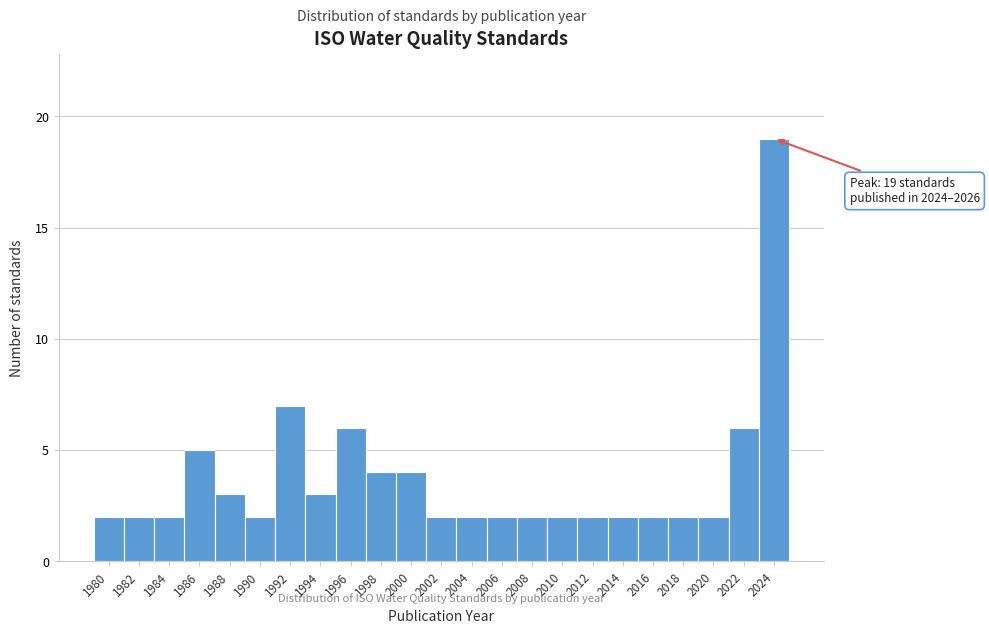

Reading left to right, what are all the values shown in this chart?

1980=2	1982=2	1984=2	1986=5	1988=3	1990=2	1992=7	1994=3	1996=6	1998=4	2000=4	2002=2	2004=2	2006=2	2008=2	2010=2	2012=2	2014=2	2016=2	2018=2	2020=2	2022=6	2024=19